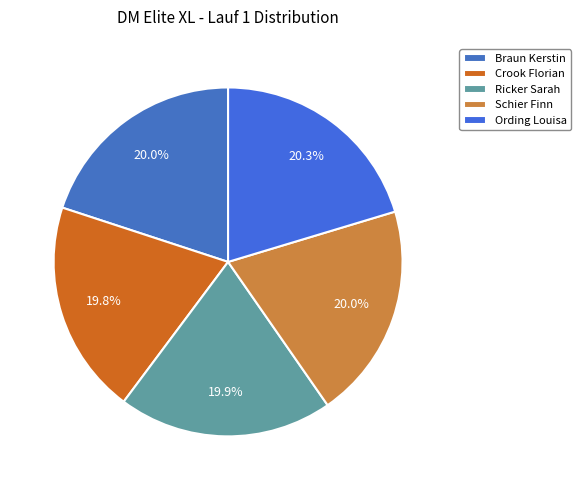

The Braun Kerstin slice represents 6% of the pie. True or false?

False